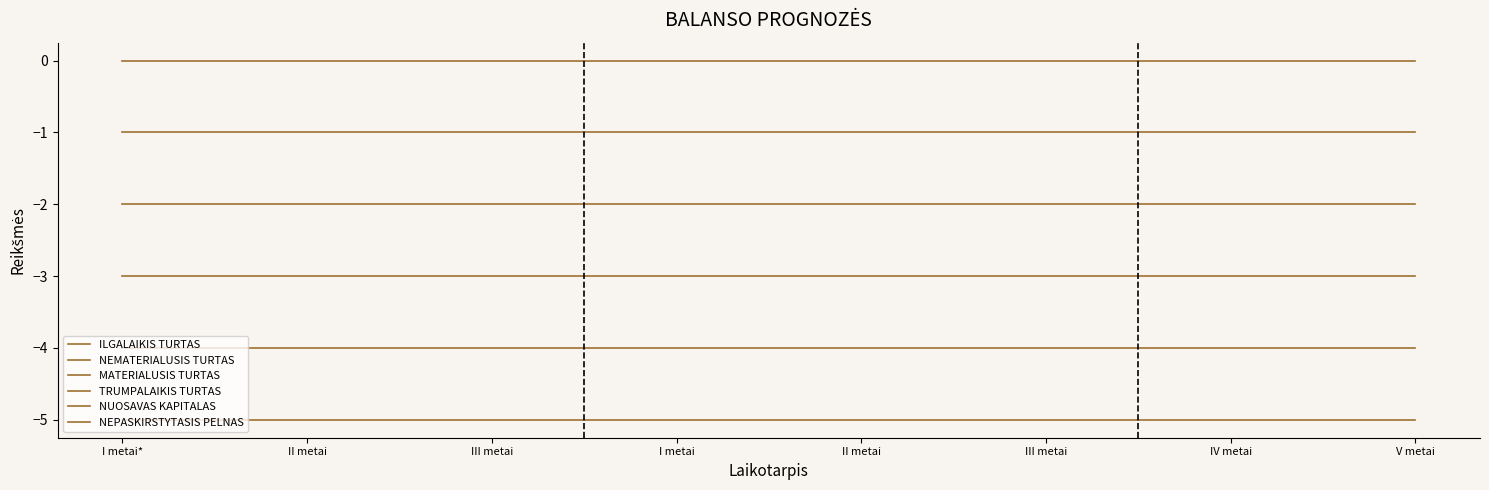

Is this an area chart (filled region under the line)?

No